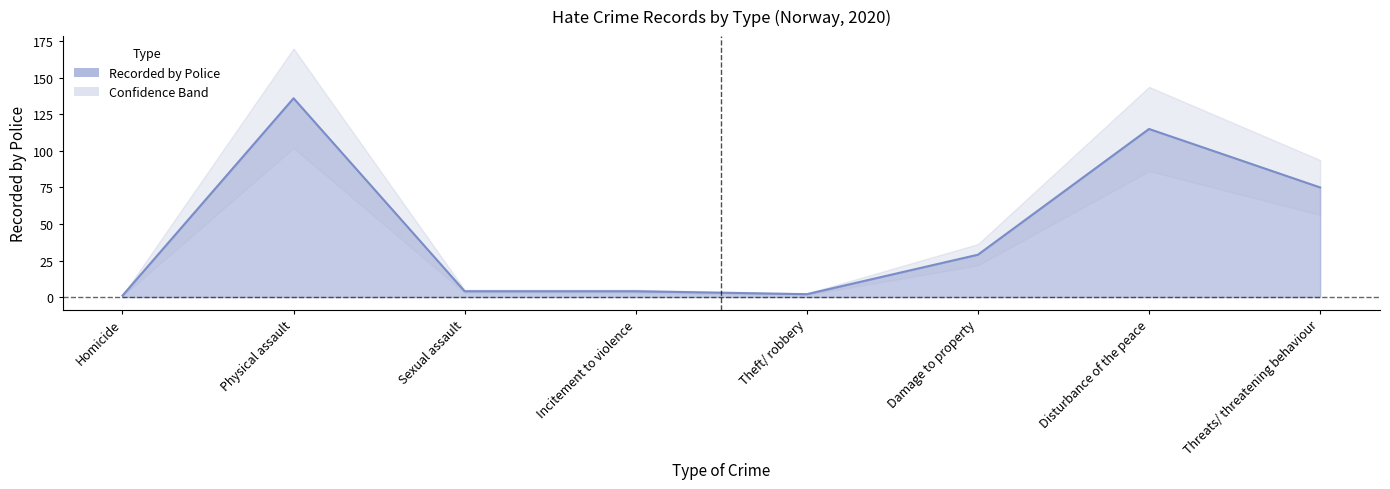

True or false: the data shows 4 at Sexual assault.

True